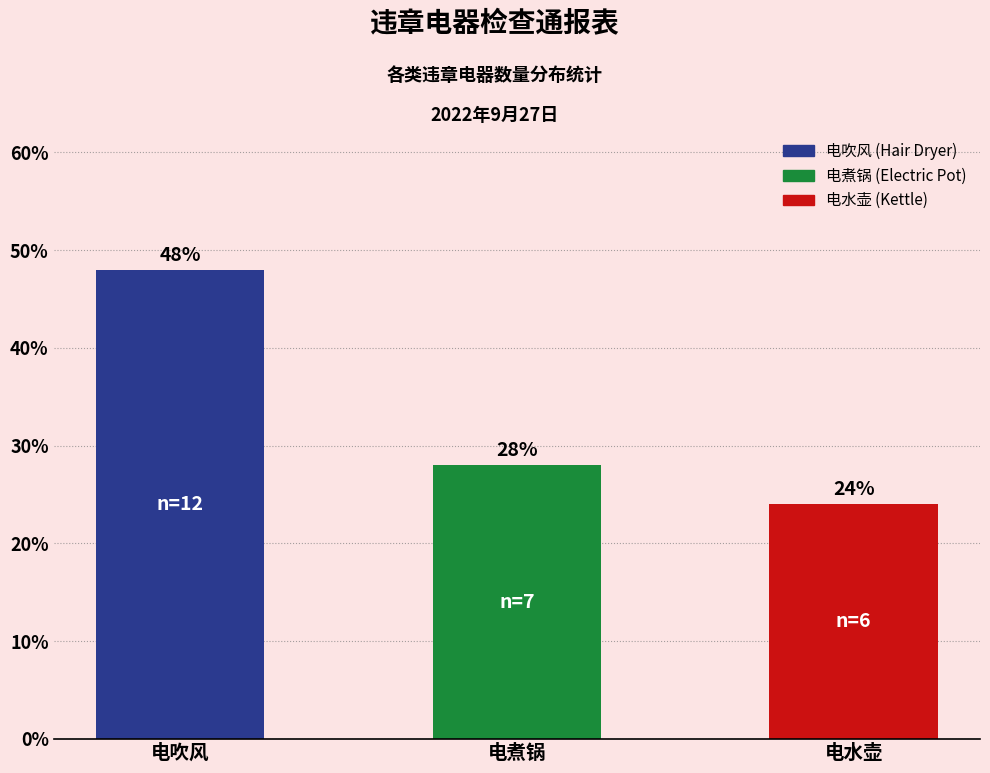

Reading right to left, list all the values displayed in this chart.

电水壶=24.0	电煮锅=28.0	电吹风=48.0